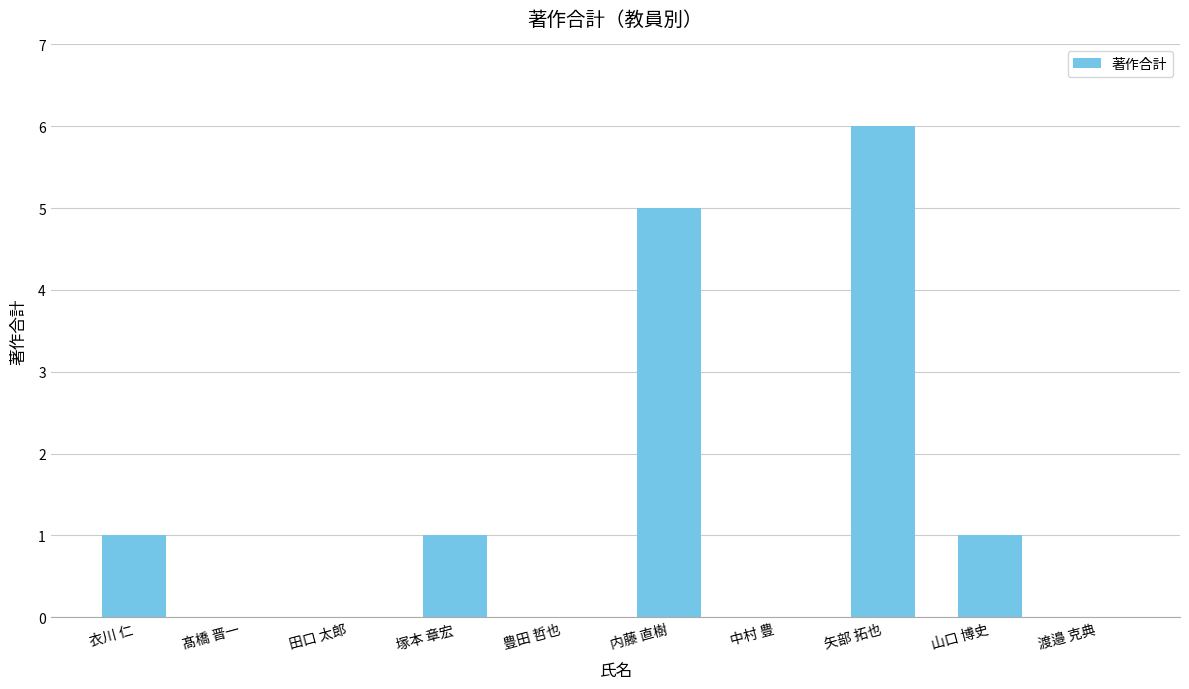

What is the difference between the values at 山口 博史 and 渡邉 克典?

1